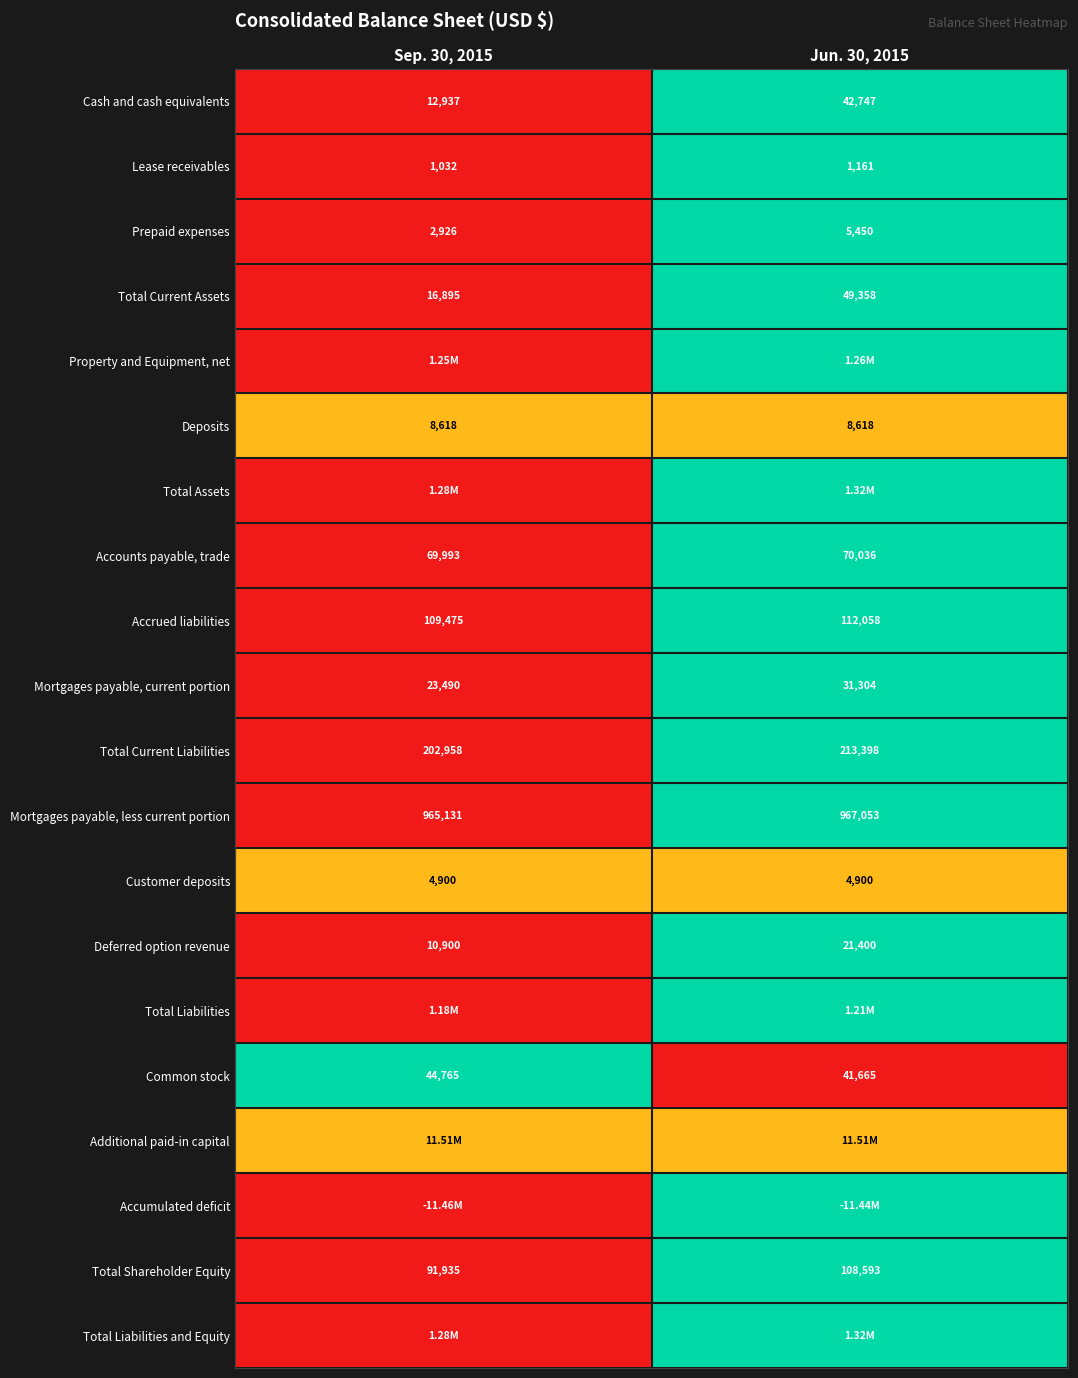

What is the sum of all Mortgages payable, less current portion values?

1932184.0